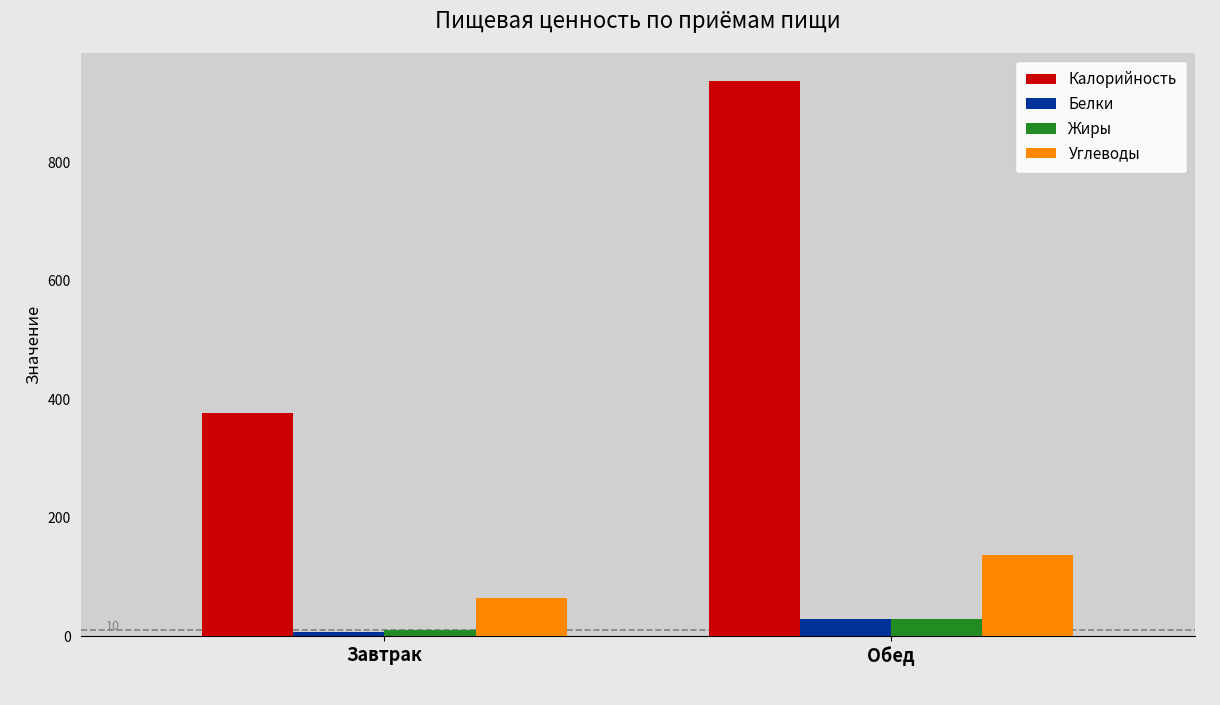

At which label does Белки reach its minimum?

Завтрак